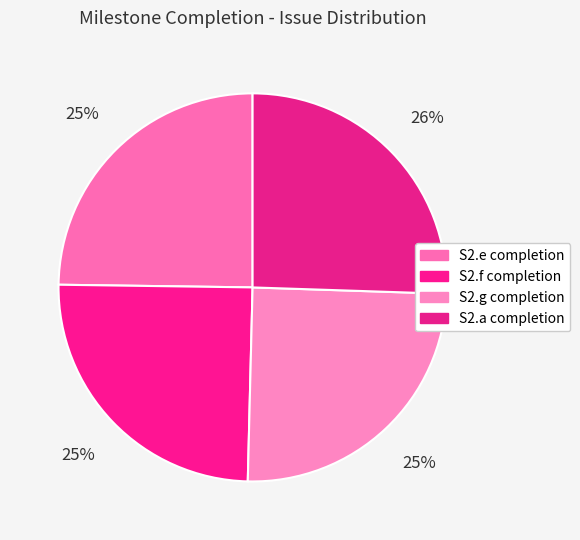

To the nearest percent, what is the difference between the largest and smallest slice percentages?

1%